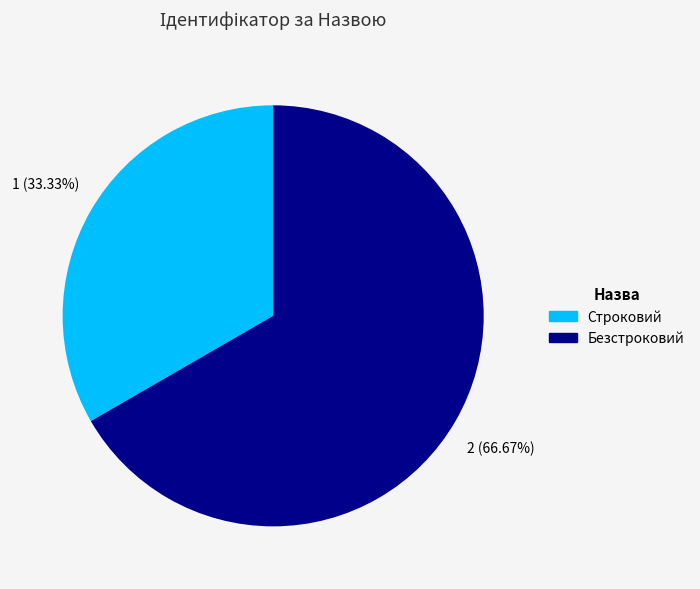

What is the ratio of the value at Безстроковий to the value at Строковий?

2.0